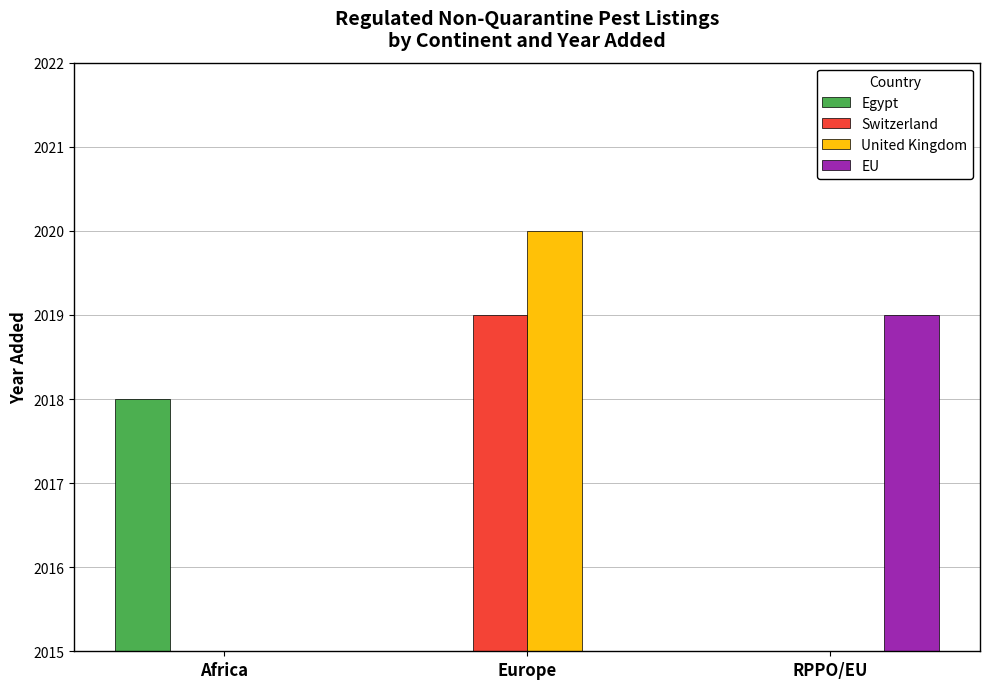

The Switzerland series shows 804 at RPPO/EU. True or false?

False